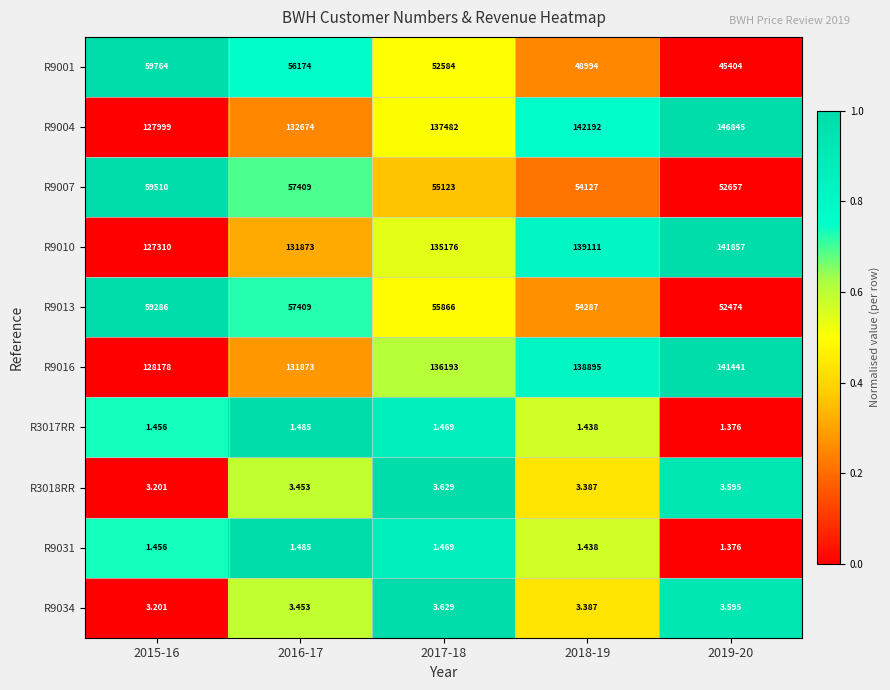

At which category does the chart reach its peak across all series?

2019-20